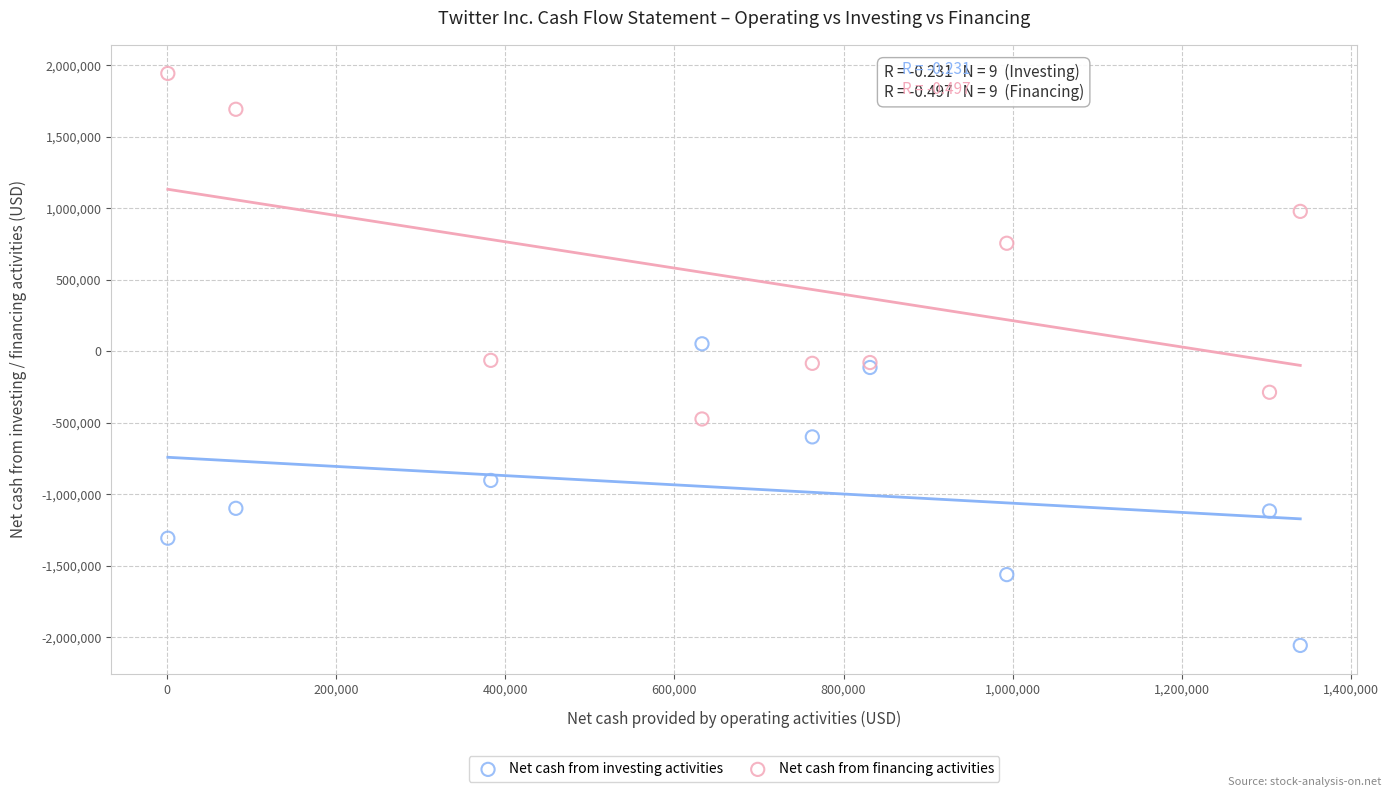

Which series reaches the minimum Y coordinate?

Net cash from investing activities